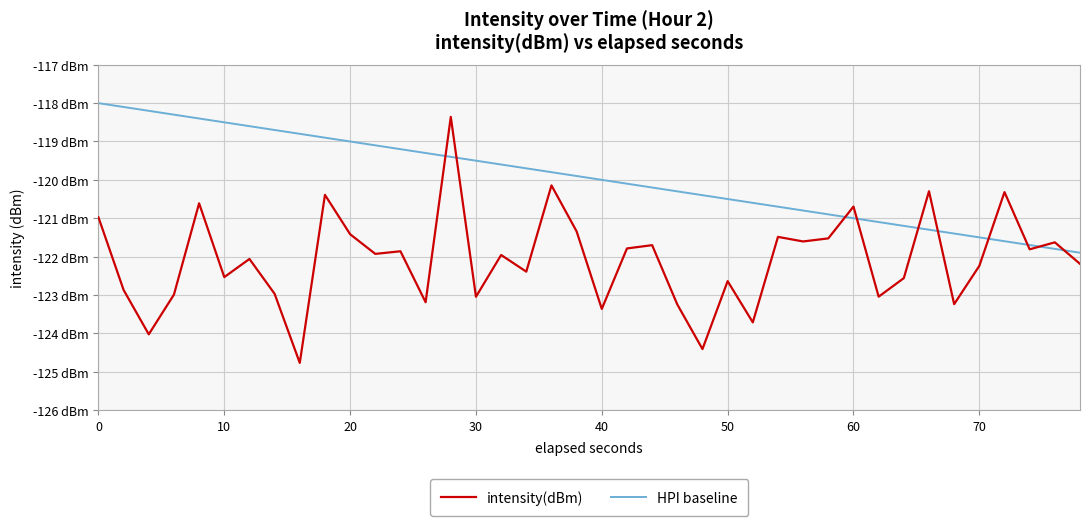

Rank the series by their maximum value, from lowest to highest.

intensity(dBm), HPI baseline